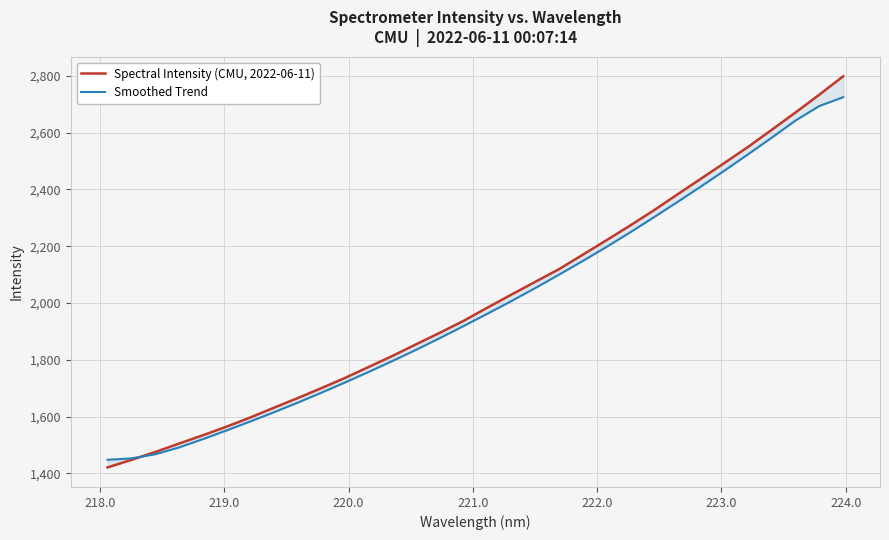

What is the maximum value shown in the chart?

2798.7